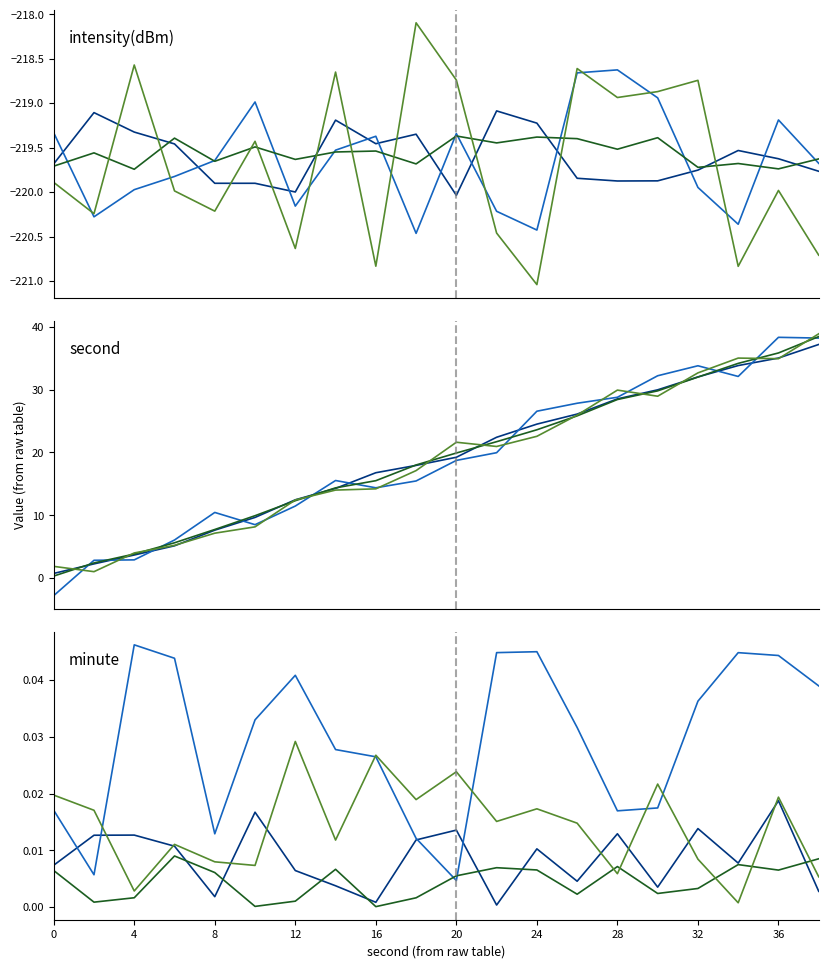

Which series has the largest range (max minus min)?

second